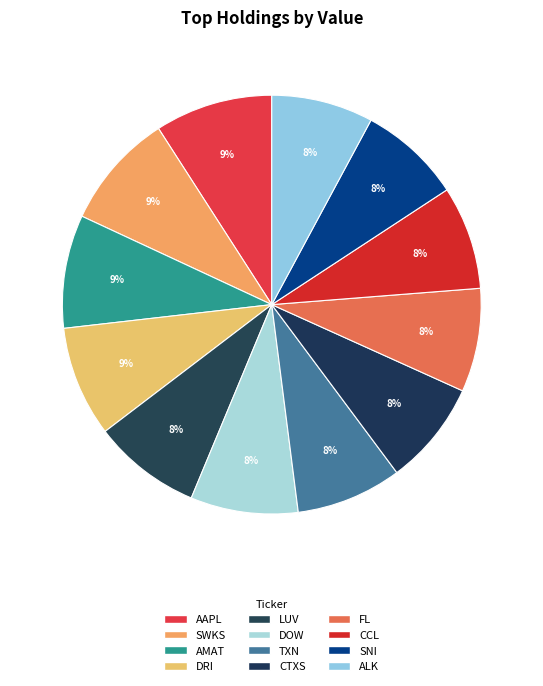

How many segments does this pie chart have?

12